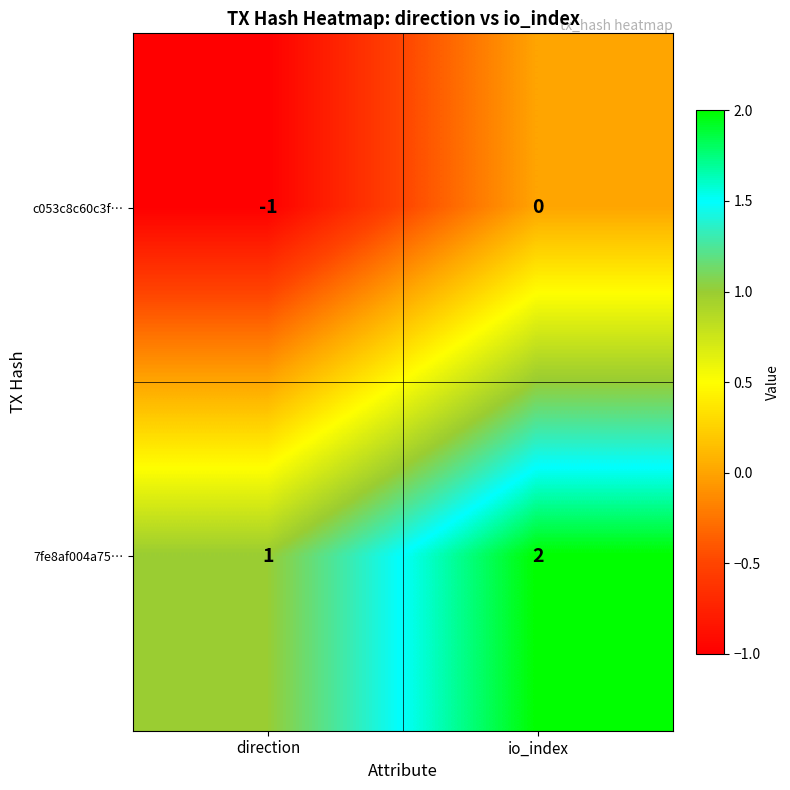

At which label is c053c8c60c3f… closest to 0?

io_index